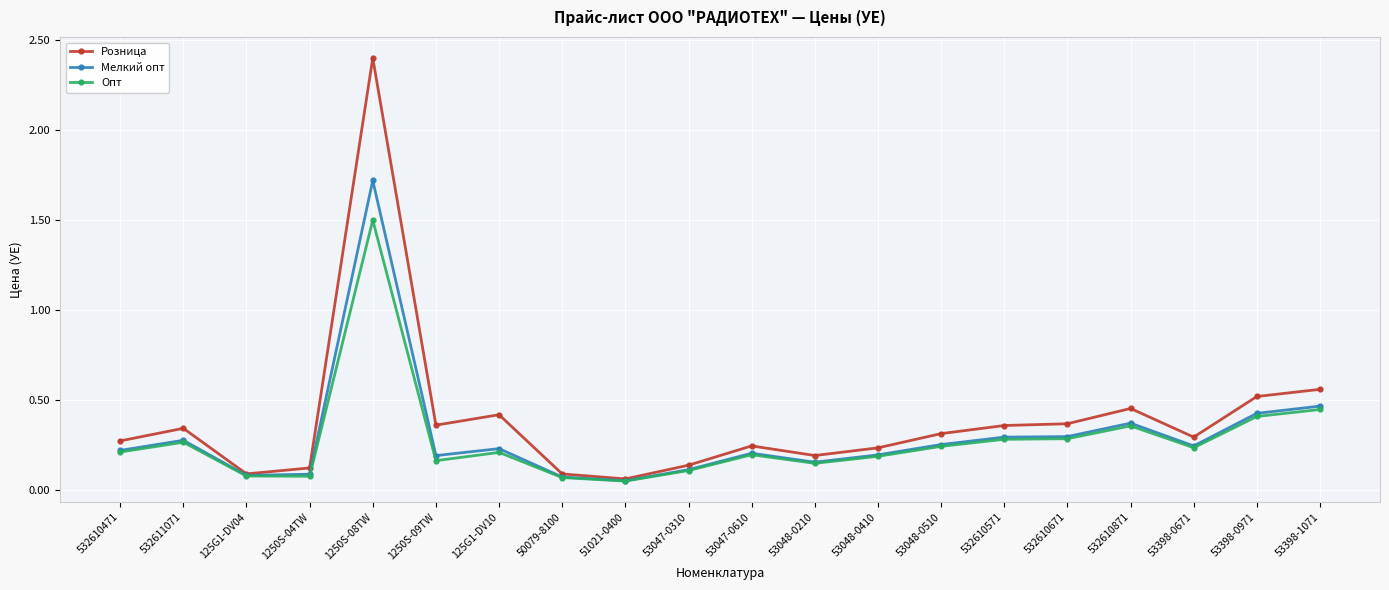

What is the sum of all Розница values?

7.8